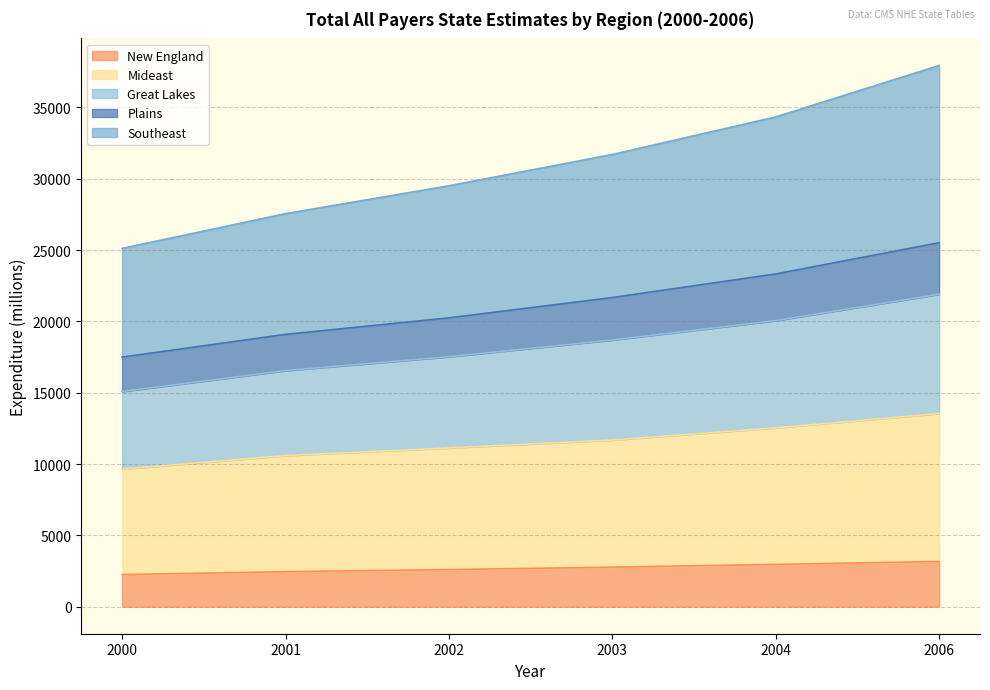

What is the maximum value for New England?

3166